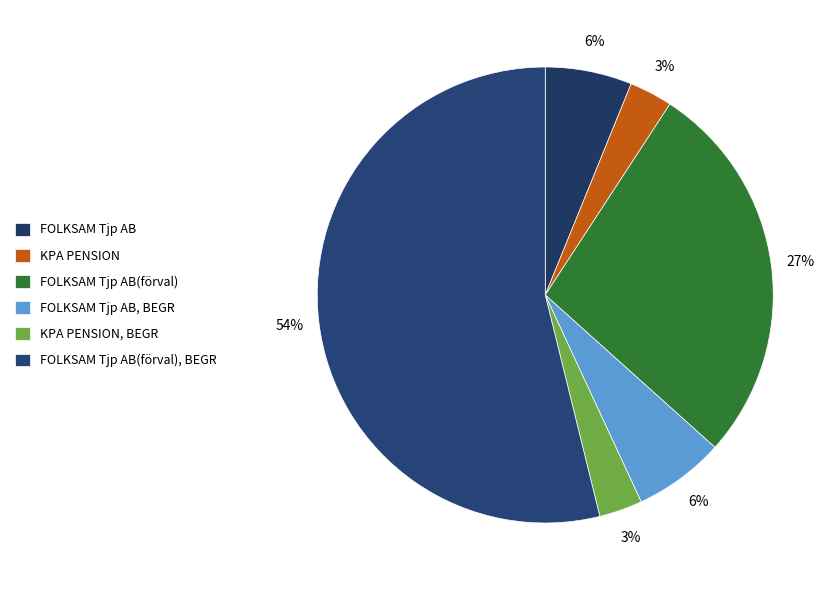

What is the total percentage of KPA PENSION, BEGR and KPA PENSION?

6.1%